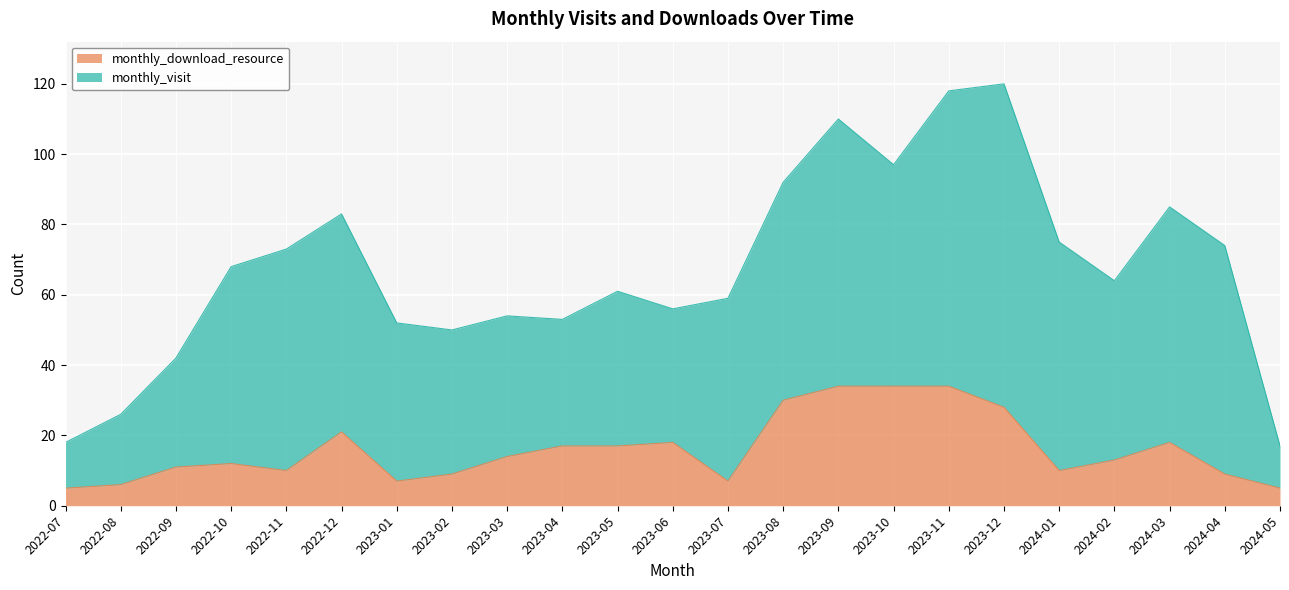

List the labels in order of value, largest first.

2023-09, 2023-10, 2023-11, 2023-08, 2023-12, 2022-12, 2023-06, 2024-03, 2023-04, 2023-05, 2023-03, 2024-02, 2022-10, 2022-09, 2022-11, 2024-01, 2023-02, 2024-04, 2023-01, 2023-07, 2022-08, 2022-07, 2024-05